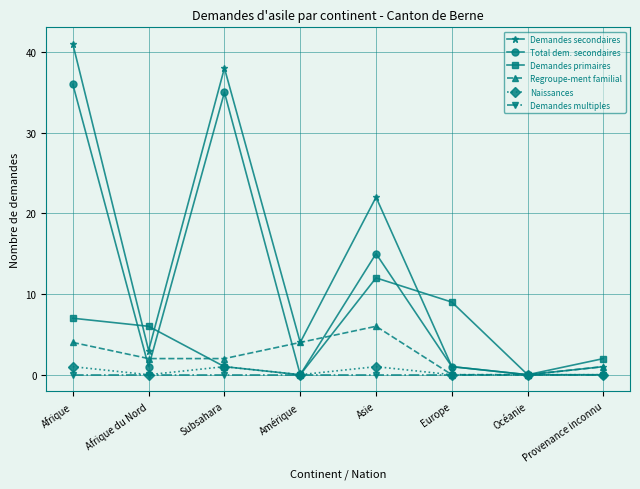

At how many categories does at least one series exceed 7?

4